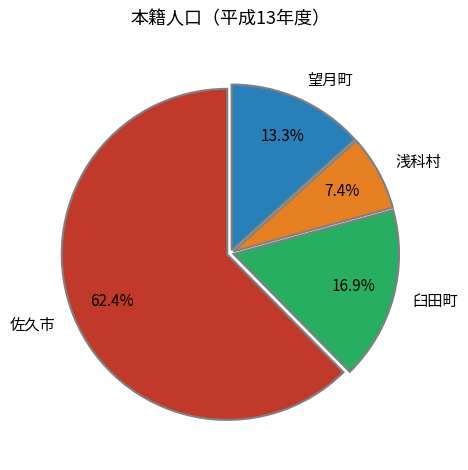

Which slice is the largest?

佐久市